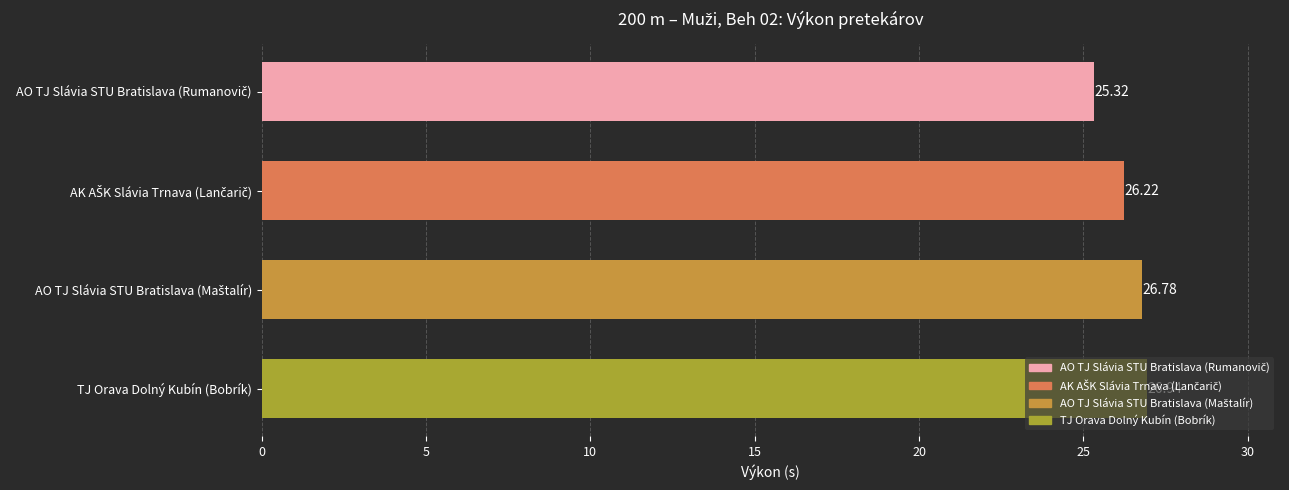

What is the greatest value displayed?

26.9